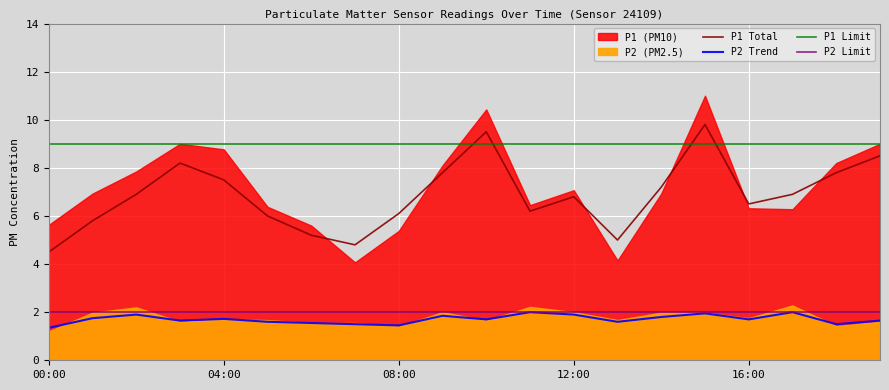

True or false: P1_smooth and P2_smooth cross at least once.

False